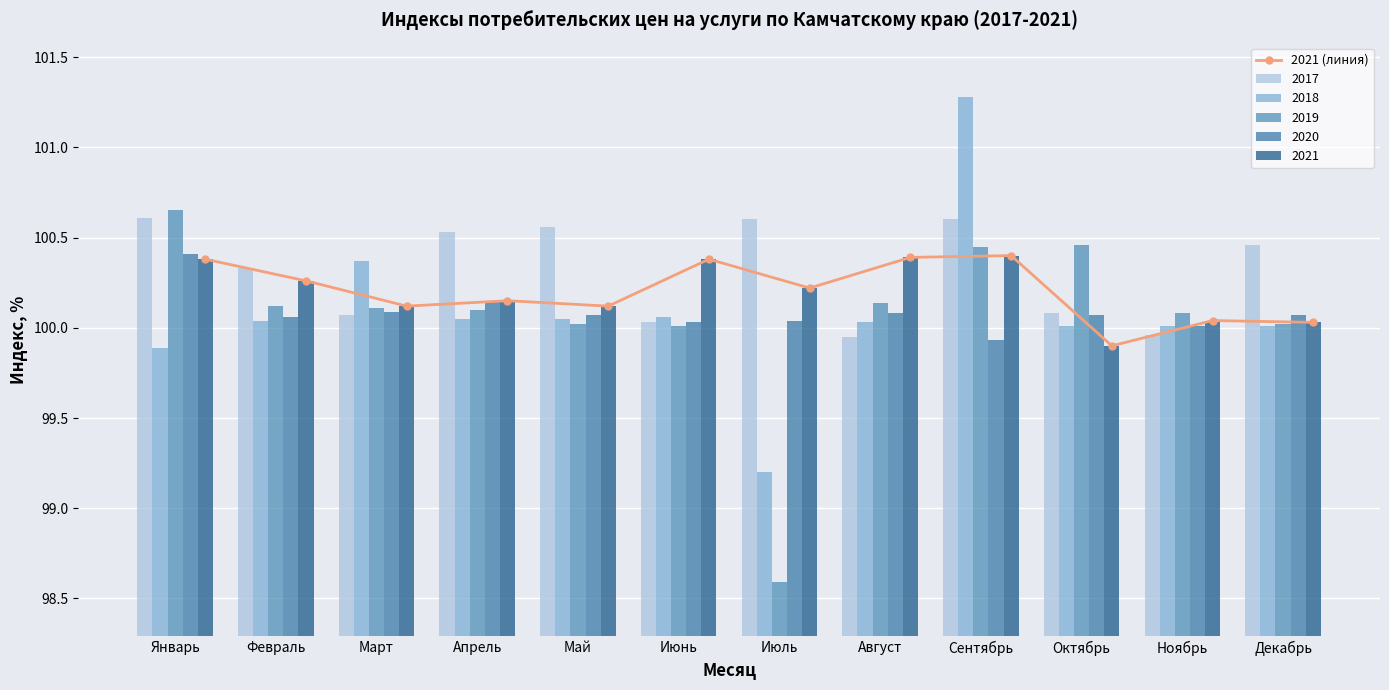

Which label corresponds to the largest value in the chart?

Сентябрь